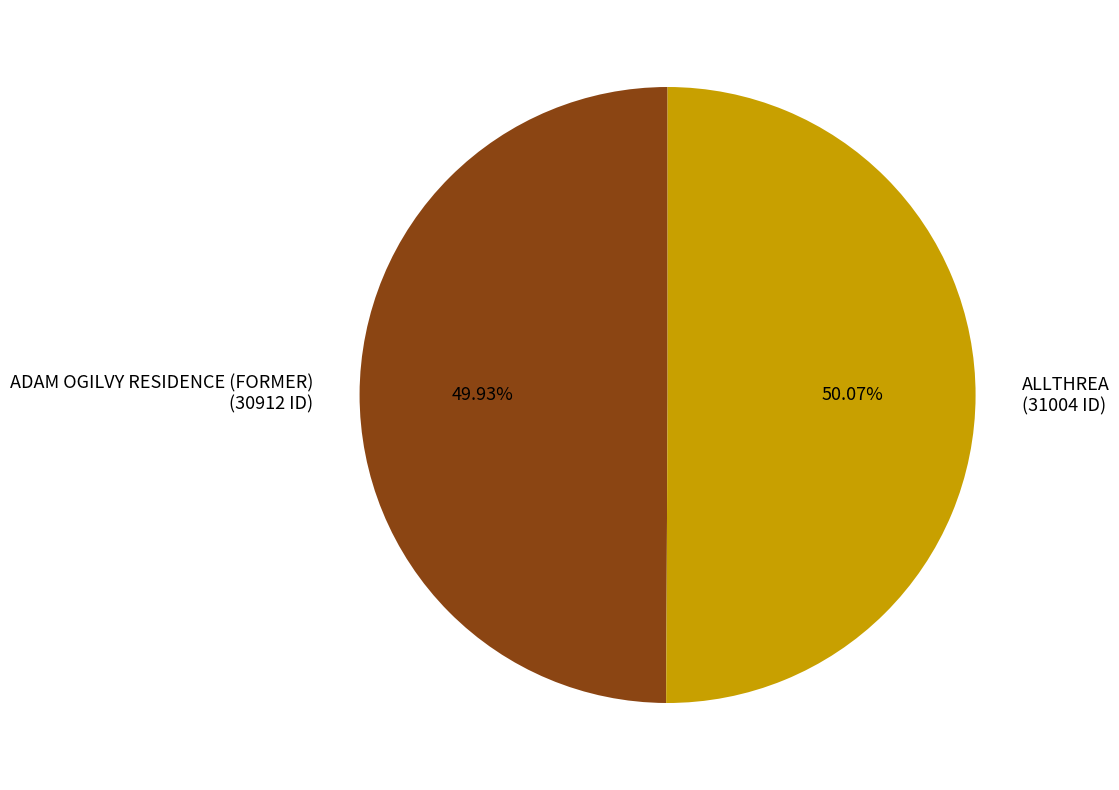

How many segments does this pie chart have?

2